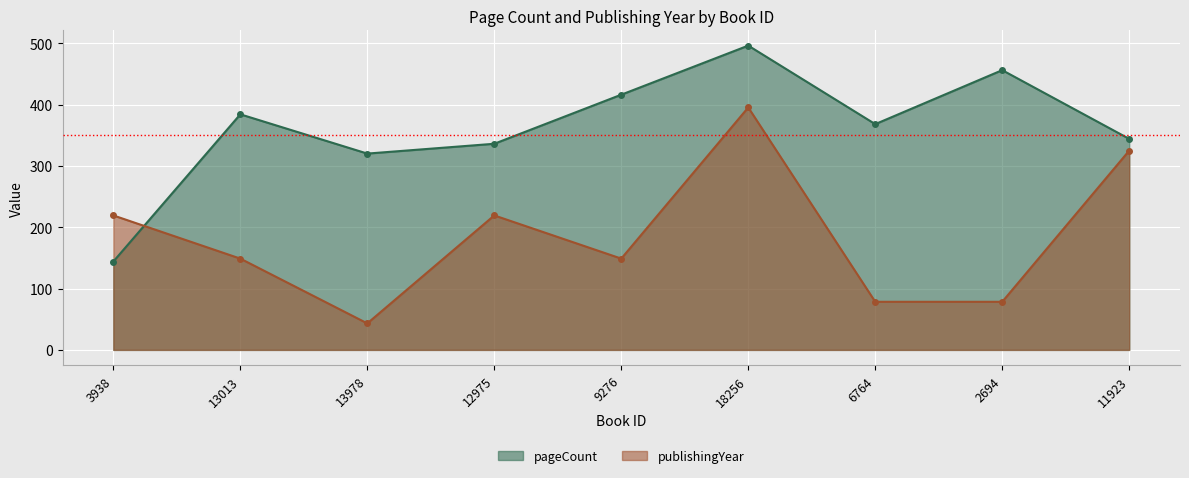

Is the value of pageCount at 18256 greater than the value of publishingYear at 11923?

Yes